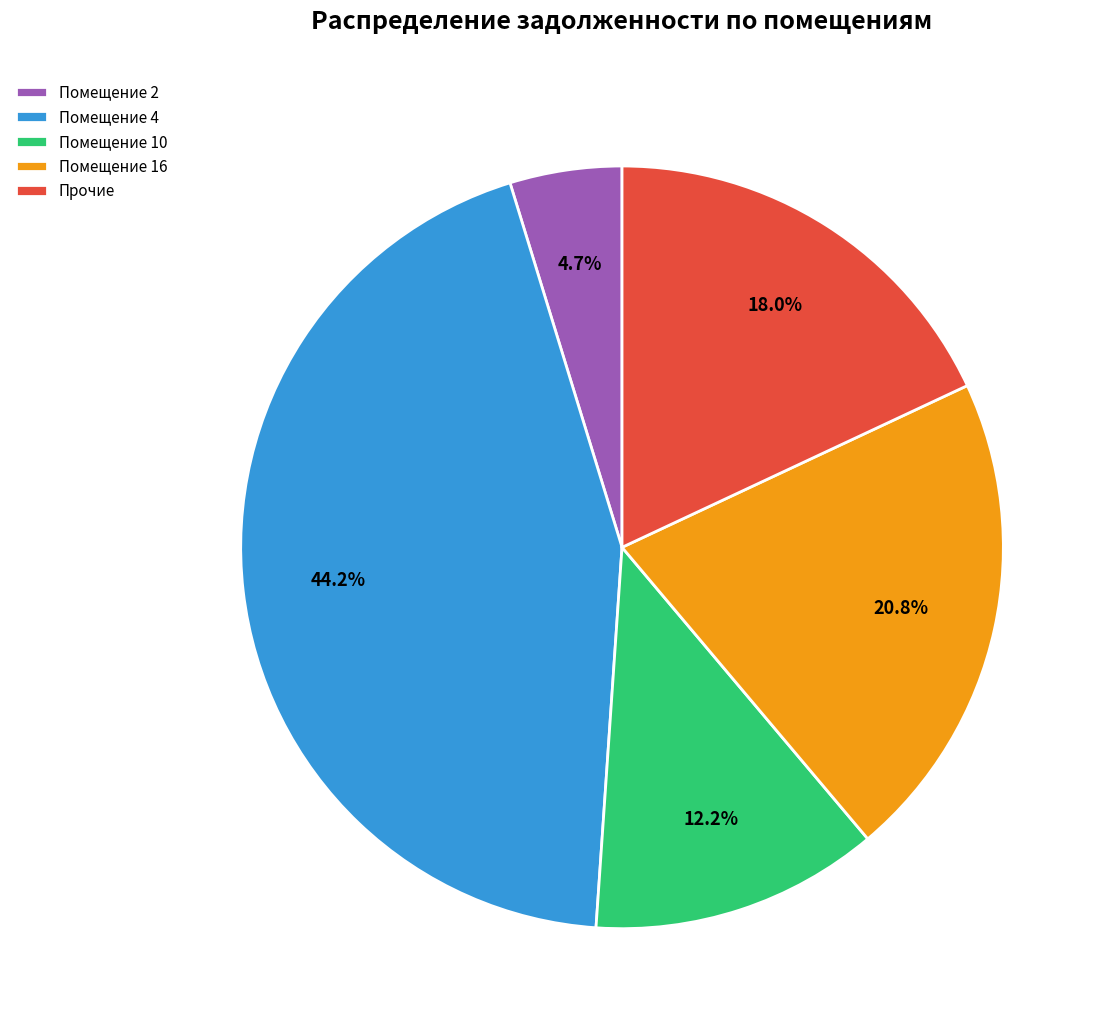

Is there a majority slice in this chart?

No